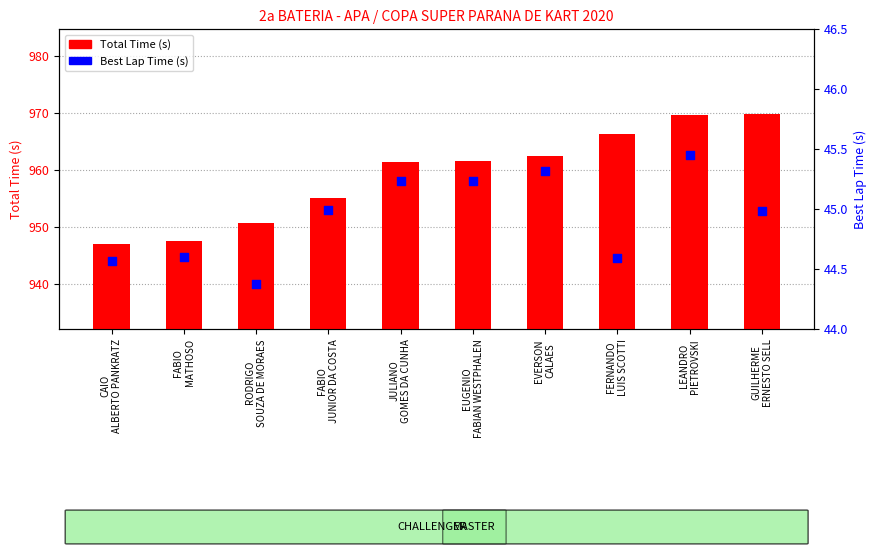

Is the value of Best Lap Time (s) at CAIO
ALBERTO PANKRATZ greater than the value of Total Time (s) at GUILHERME
ERNESTO SELL?

No